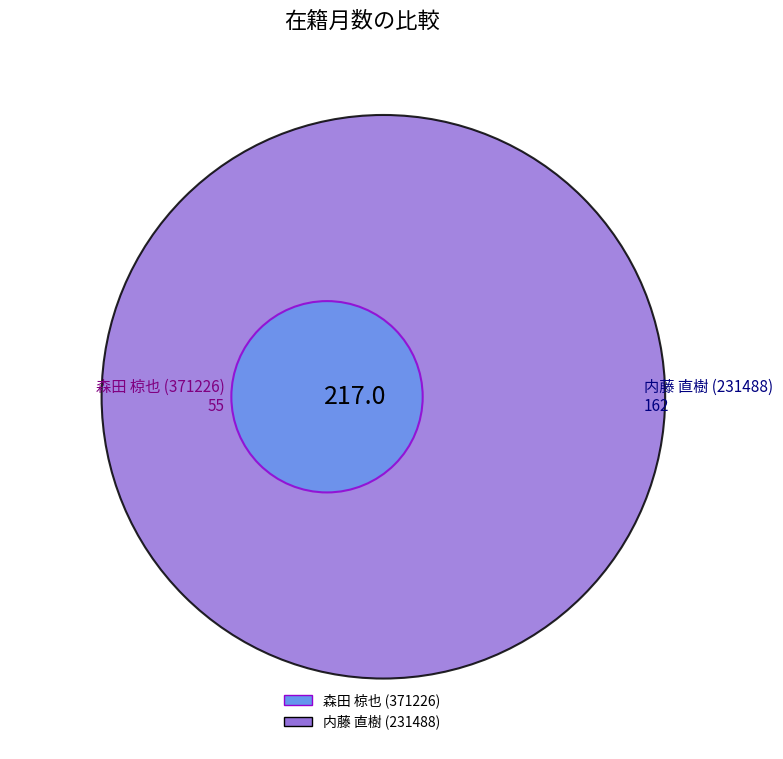

To the nearest percent, what is the difference between the largest and smallest slice percentages?

49%